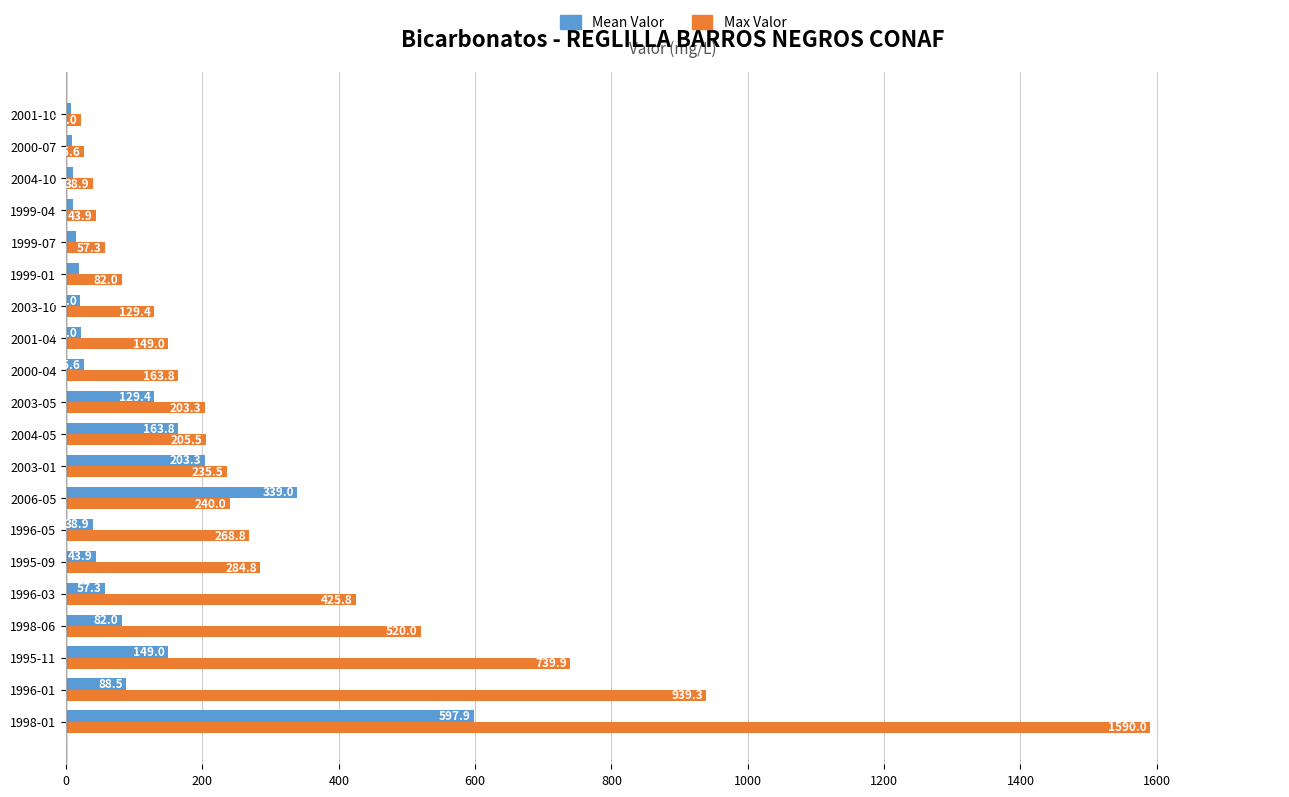

Rank the categories by Max Valor value from highest to lowest.

1998-01, 1996-01, 1995-11, 1998-06, 1996-03, 1995-09, 1996-05, 2006-05, 2003-01, 2004-05, 2003-05, 2000-04, 2001-04, 2003-10, 1999-01, 1999-07, 1999-04, 2004-10, 2000-07, 2001-10